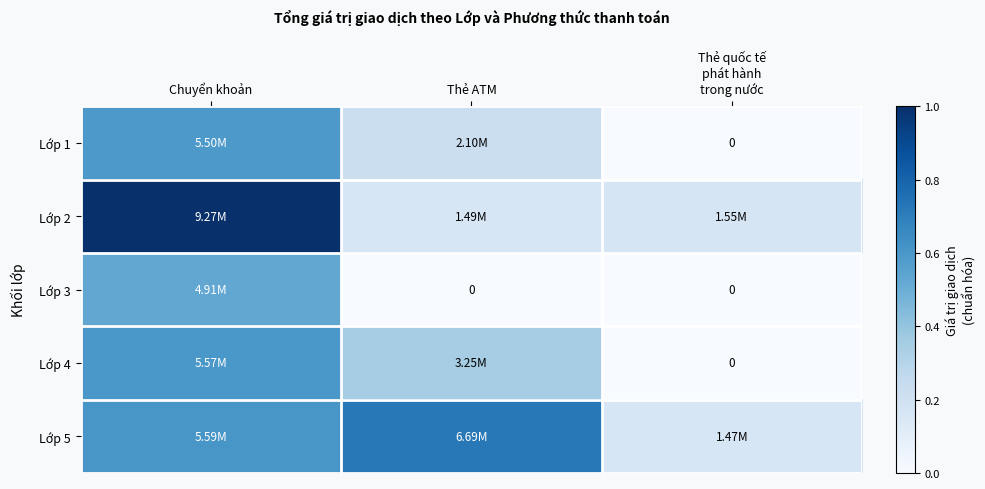

Count the number of categories in the chart.

3